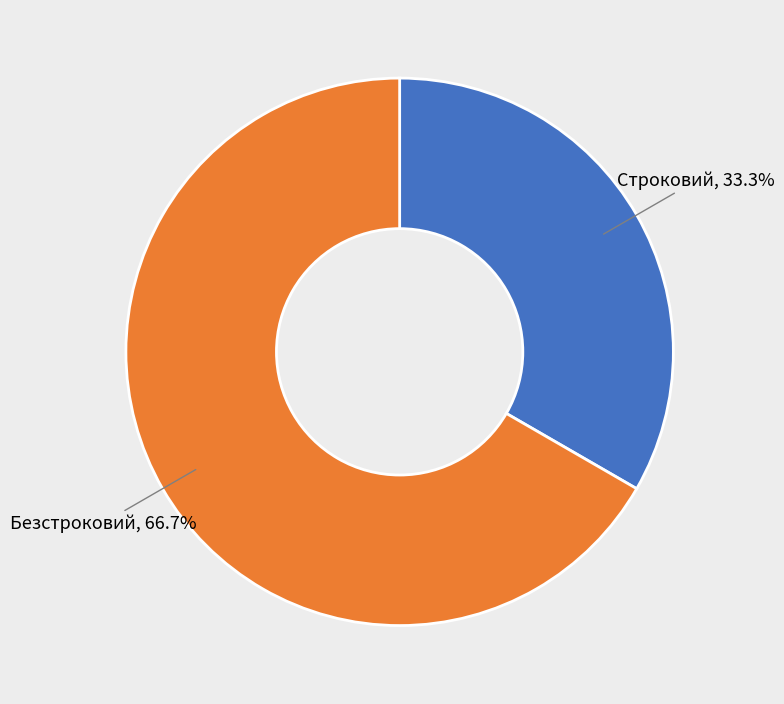

Does any single category account for the majority?

Yes